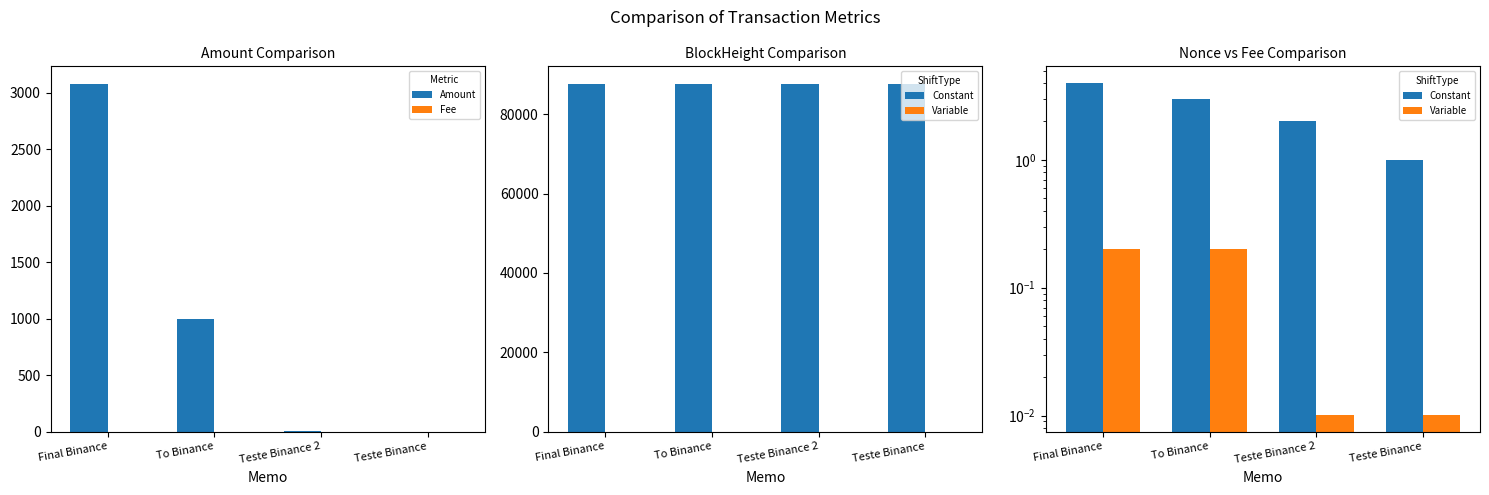

Is it true that Variable equals 0.2 at To Binance?

True